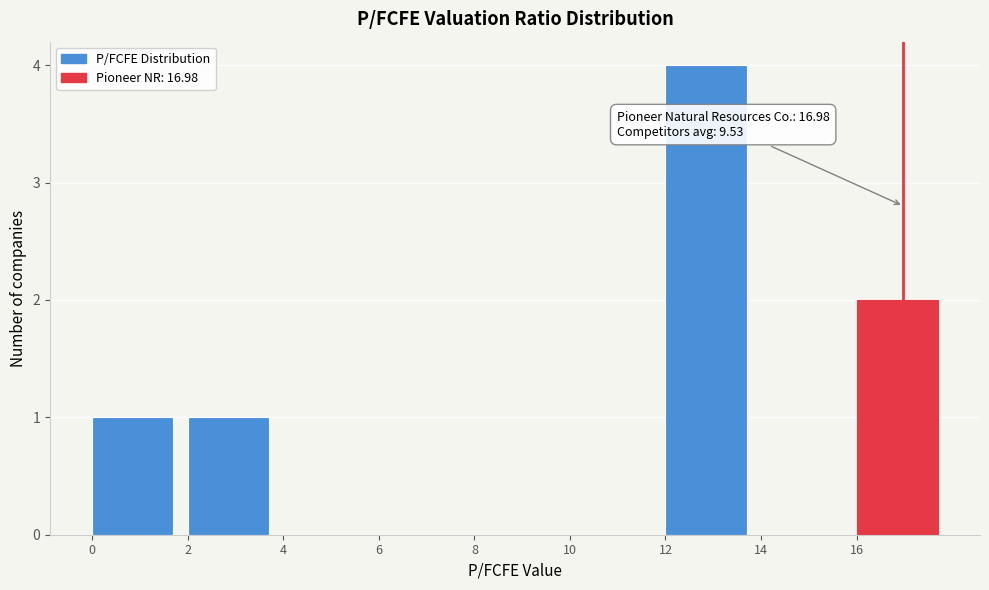

Which range on the x-axis has the tallest bar?

12 to 14